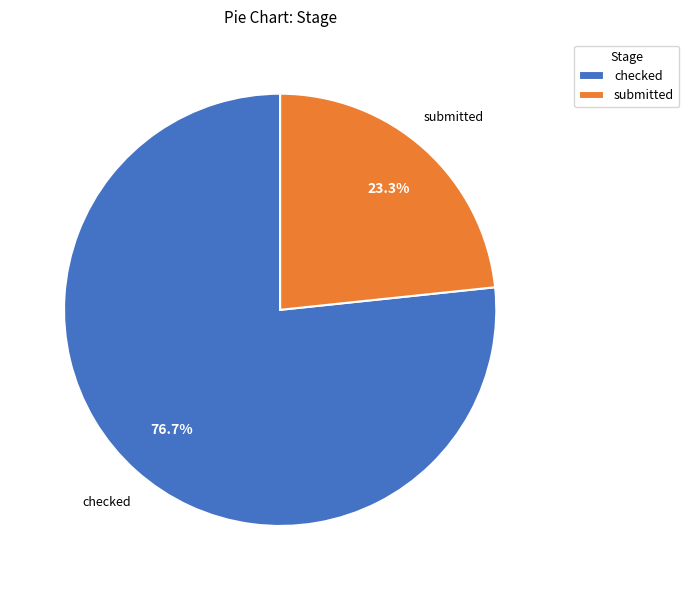

Does any single category account for the majority?

Yes